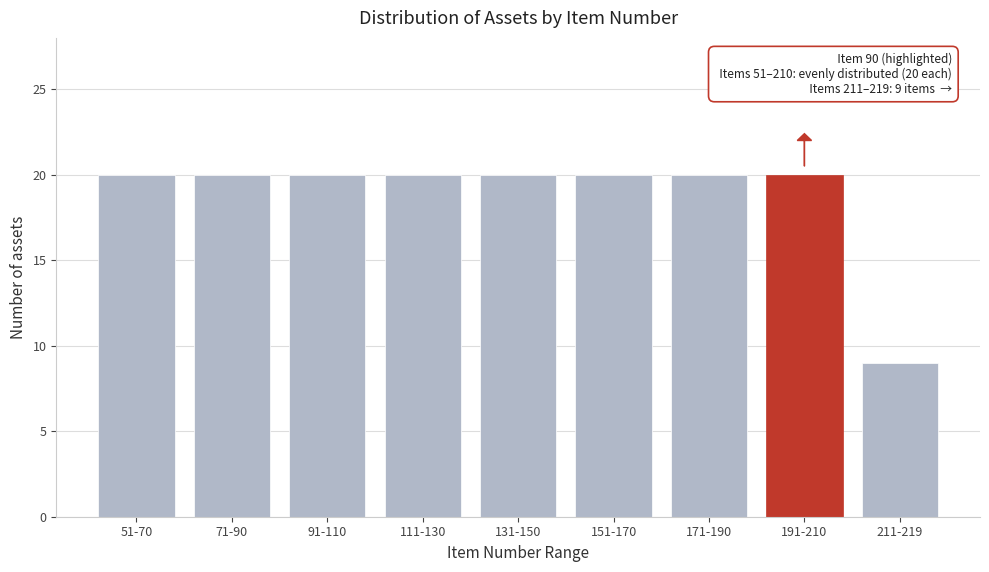

Reading left to right, extract all data points from this chart.

20	20	20	20	20	20	20	20	9